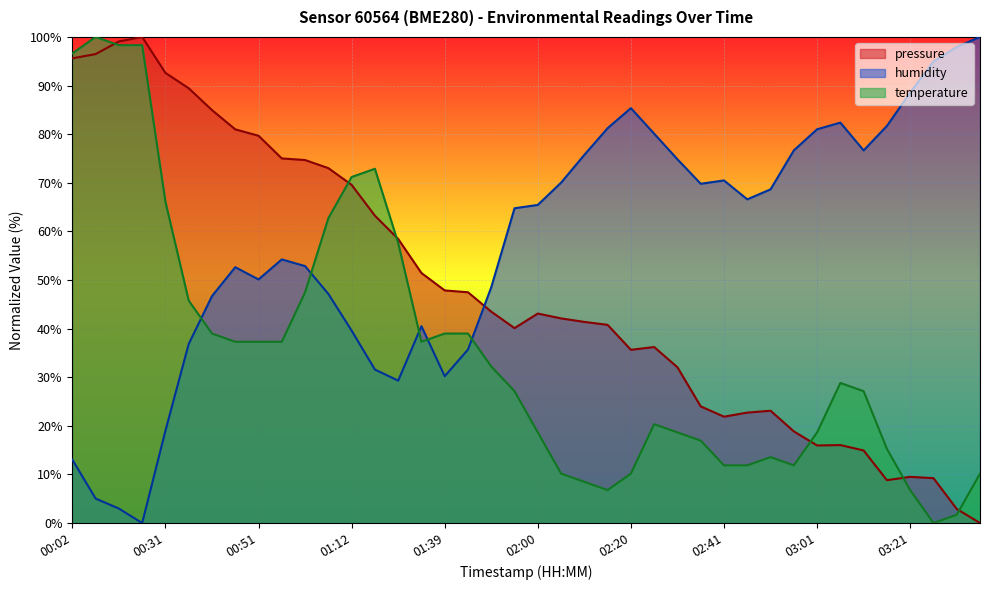

Which label corresponds to the largest value in the chart?

00:18